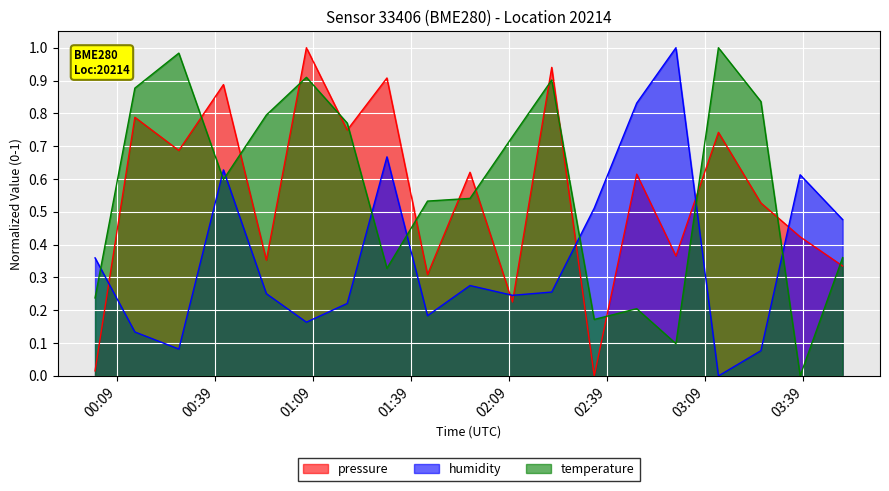

Reading left to right, what are all the values shown in this chart?

pressure: 0.0	0.8	0.7	0.9	0.4	1.0	0.7	0.9	0.3	0.6	0.2	0.9	0.0	0.6	0.4	0.7	0.5	0.4	0.3
humidity: 0.4	0.1	0.1	0.6	0.3	0.2	0.2	0.7	0.2	0.3	0.2	0.3	0.5	0.8	1.0	0.0	0.1	0.6	0.5
temperature: 0.2	0.9	1.0	0.6	0.8	0.9	0.8	0.3	0.5	0.5	0.7	0.9	0.2	0.2	0.1	1.0	0.8	0.0	0.4